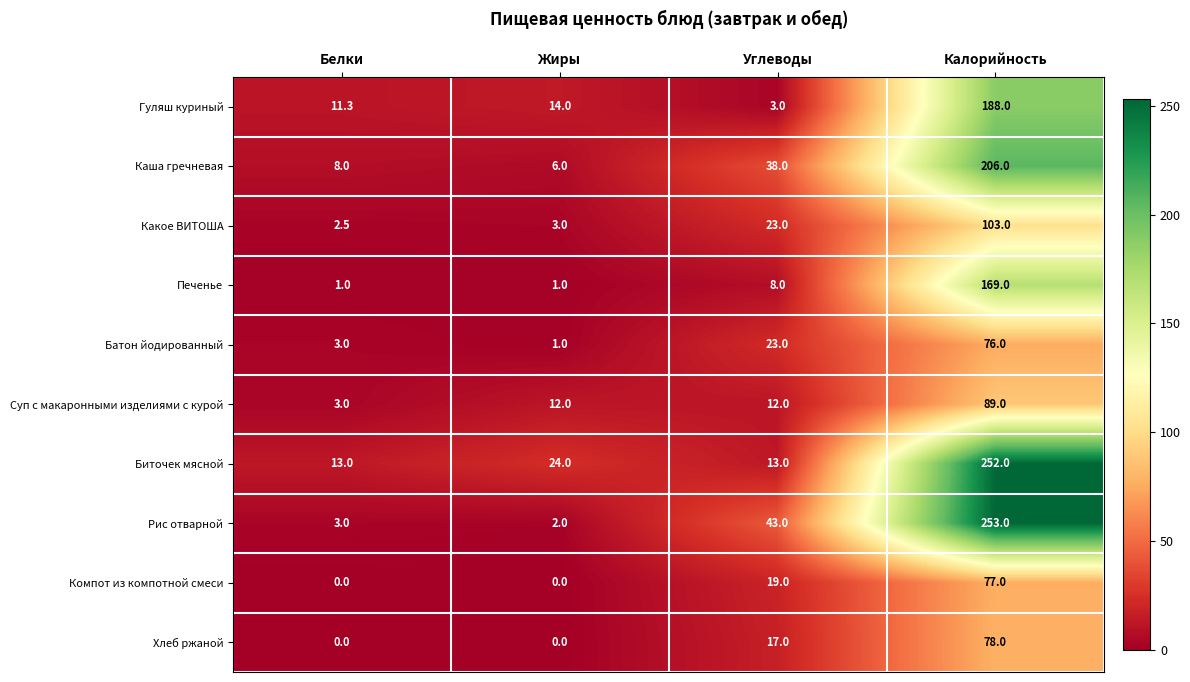

Rank the categories by Рис отварной value from lowest to highest.

Жиры, Белки, Углеводы, Калорийность